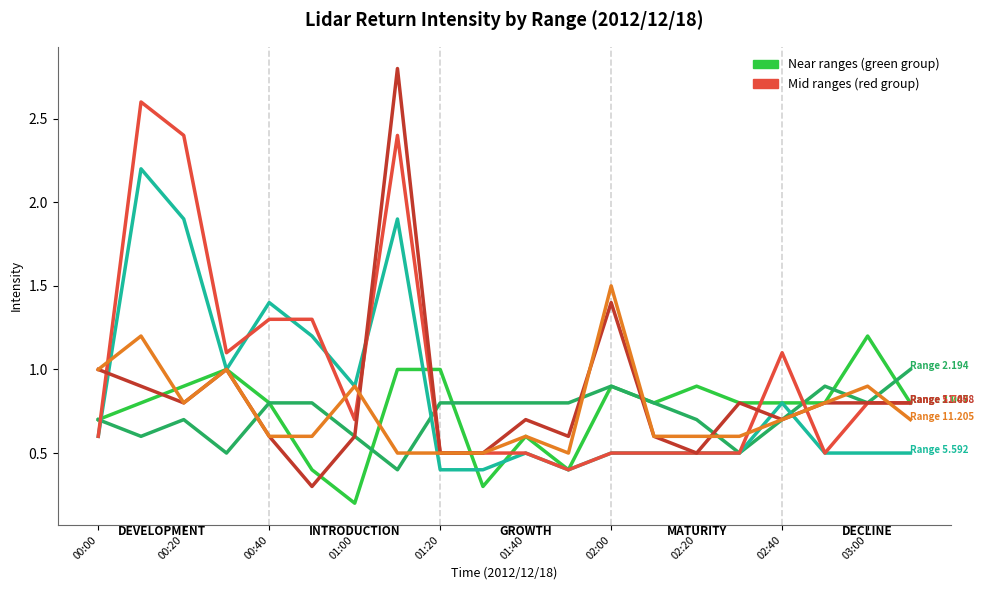

What is the greatest value displayed?

2.8